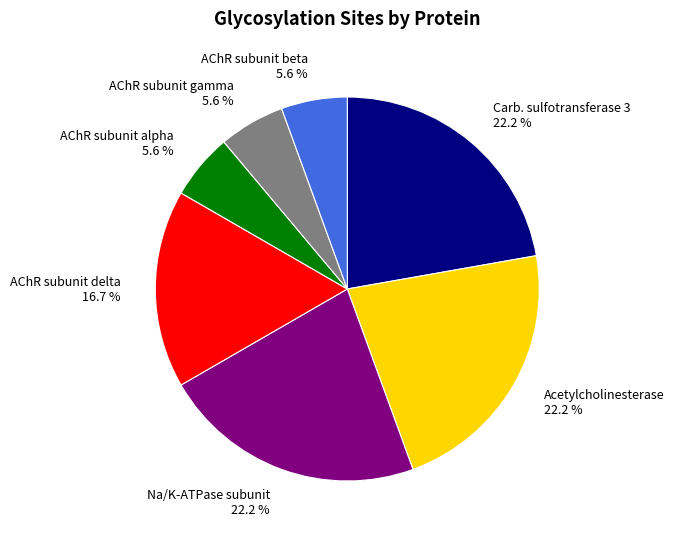

To the nearest percent, what is the average slice percentage?

14%